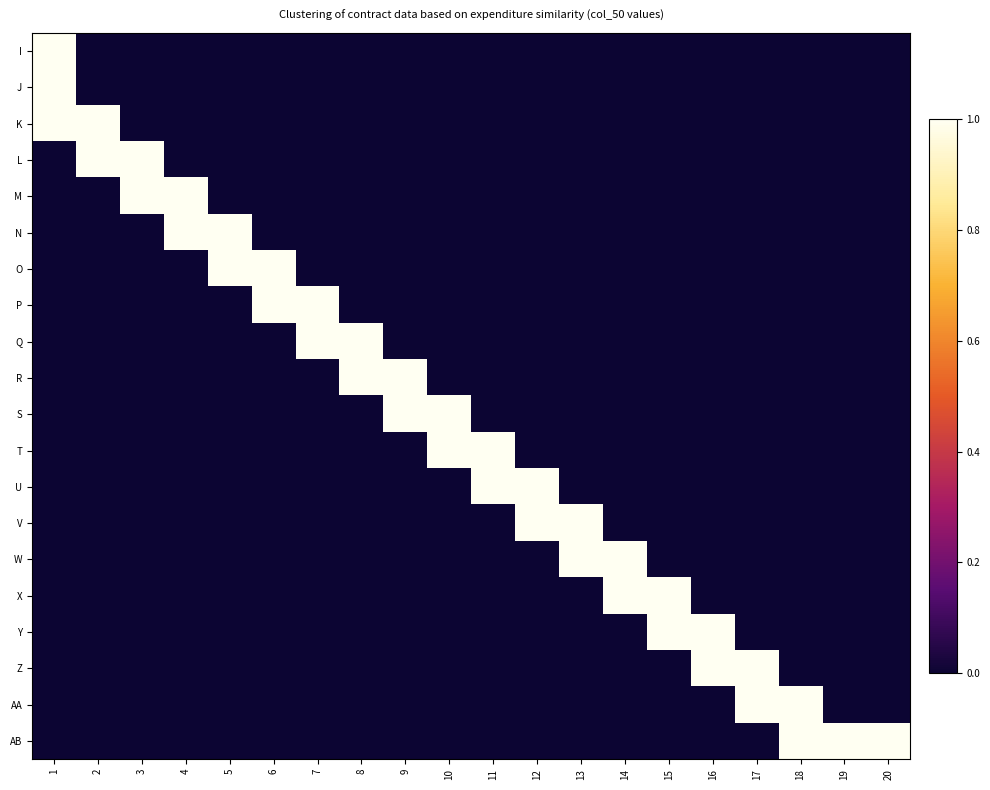

Reading right to left, list all the values displayed in this chart.

I: 20=0	19=0	18=0	17=0	16=0	15=0	14=0	13=0	12=0	11=0	10=0	9=0	8=0	7=0	6=0	5=0	4=0	3=0	2=0	1=1
J: 20=0	19=0	18=0	17=0	16=0	15=0	14=0	13=0	12=0	11=0	10=0	9=0	8=0	7=0	6=0	5=0	4=0	3=0	2=0	1=1
K: 20=0	19=0	18=0	17=0	16=0	15=0	14=0	13=0	12=0	11=0	10=0	9=0	8=0	7=0	6=0	5=0	4=0	3=0	2=1	1=1
L: 20=0	19=0	18=0	17=0	16=0	15=0	14=0	13=0	12=0	11=0	10=0	9=0	8=0	7=0	6=0	5=0	4=0	3=1	2=1	1=0
M: 20=0	19=0	18=0	17=0	16=0	15=0	14=0	13=0	12=0	11=0	10=0	9=0	8=0	7=0	6=0	5=0	4=1	3=1	2=0	1=0
N: 20=0	19=0	18=0	17=0	16=0	15=0	14=0	13=0	12=0	11=0	10=0	9=0	8=0	7=0	6=0	5=1	4=1	3=0	2=0	1=0
O: 20=0	19=0	18=0	17=0	16=0	15=0	14=0	13=0	12=0	11=0	10=0	9=0	8=0	7=0	6=1	5=1	4=0	3=0	2=0	1=0
P: 20=0	19=0	18=0	17=0	16=0	15=0	14=0	13=0	12=0	11=0	10=0	9=0	8=0	7=1	6=1	5=0	4=0	3=0	2=0	1=0
Q: 20=0	19=0	18=0	17=0	16=0	15=0	14=0	13=0	12=0	11=0	10=0	9=0	8=1	7=1	6=0	5=0	4=0	3=0	2=0	1=0
R: 20=0	19=0	18=0	17=0	16=0	15=0	14=0	13=0	12=0	11=0	10=0	9=1	8=1	7=0	6=0	5=0	4=0	3=0	2=0	1=0
S: 20=0	19=0	18=0	17=0	16=0	15=0	14=0	13=0	12=0	11=0	10=1	9=1	8=0	7=0	6=0	5=0	4=0	3=0	2=0	1=0
T: 20=0	19=0	18=0	17=0	16=0	15=0	14=0	13=0	12=0	11=1	10=1	9=0	8=0	7=0	6=0	5=0	4=0	3=0	2=0	1=0
U: 20=0	19=0	18=0	17=0	16=0	15=0	14=0	13=0	12=1	11=1	10=0	9=0	8=0	7=0	6=0	5=0	4=0	3=0	2=0	1=0
V: 20=0	19=0	18=0	17=0	16=0	15=0	14=0	13=1	12=1	11=0	10=0	9=0	8=0	7=0	6=0	5=0	4=0	3=0	2=0	1=0
W: 20=0	19=0	18=0	17=0	16=0	15=0	14=1	13=1	12=0	11=0	10=0	9=0	8=0	7=0	6=0	5=0	4=0	3=0	2=0	1=0
X: 20=0	19=0	18=0	17=0	16=0	15=1	14=1	13=0	12=0	11=0	10=0	9=0	8=0	7=0	6=0	5=0	4=0	3=0	2=0	1=0
Y: 20=0	19=0	18=0	17=0	16=1	15=1	14=0	13=0	12=0	11=0	10=0	9=0	8=0	7=0	6=0	5=0	4=0	3=0	2=0	1=0
Z: 20=0	19=0	18=0	17=1	16=1	15=0	14=0	13=0	12=0	11=0	10=0	9=0	8=0	7=0	6=0	5=0	4=0	3=0	2=0	1=0
AA: 20=0	19=0	18=1	17=1	16=0	15=0	14=0	13=0	12=0	11=0	10=0	9=0	8=0	7=0	6=0	5=0	4=0	3=0	2=0	1=0
AB: 20=1	19=1	18=1	17=0	16=0	15=0	14=0	13=0	12=0	11=0	10=0	9=0	8=0	7=0	6=0	5=0	4=0	3=0	2=0	1=0